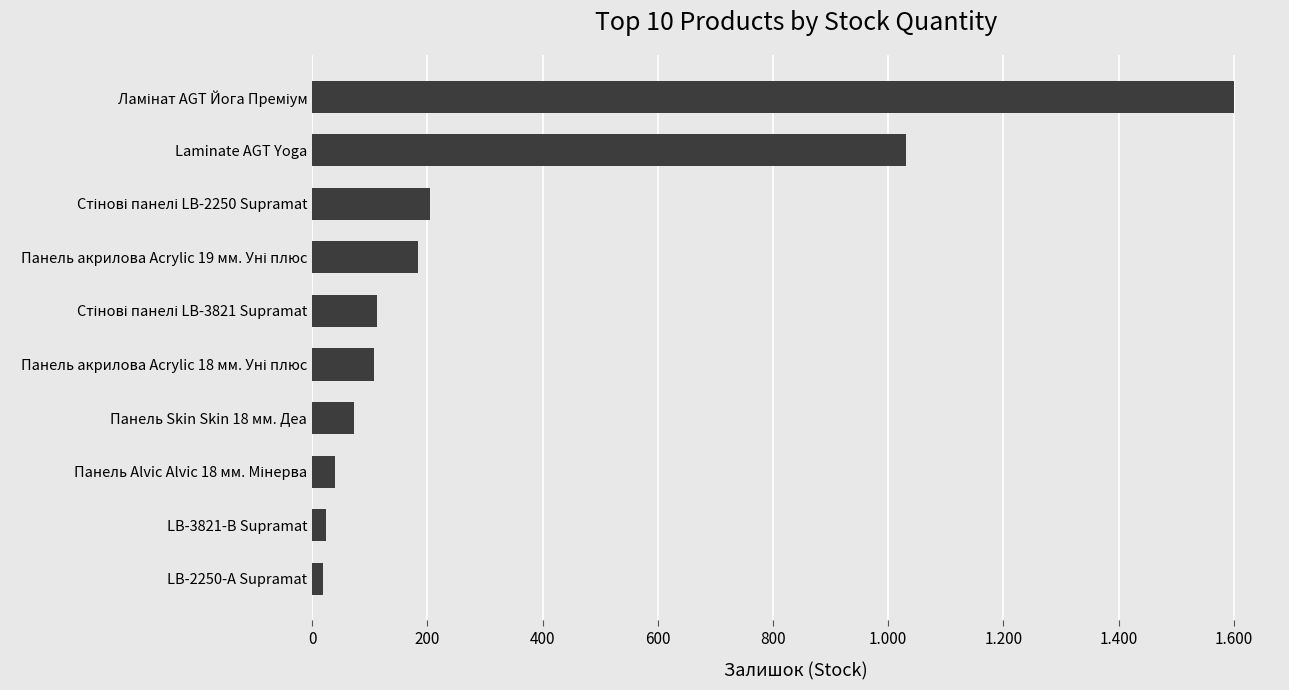

Does the chart contain stacked bars?

No